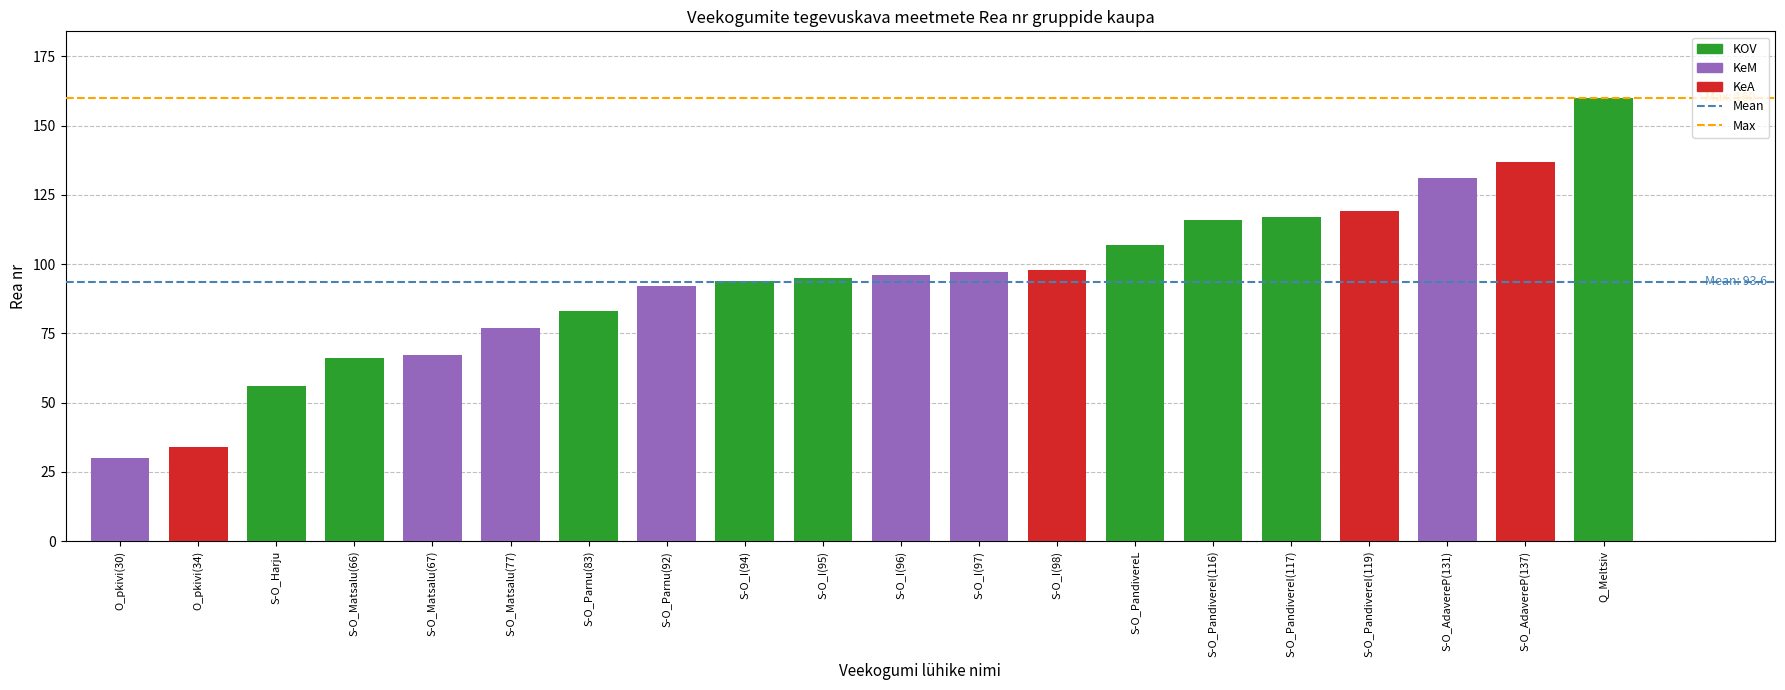

At which category does the chart reach its minimum across all series?

O_pkivi(30)